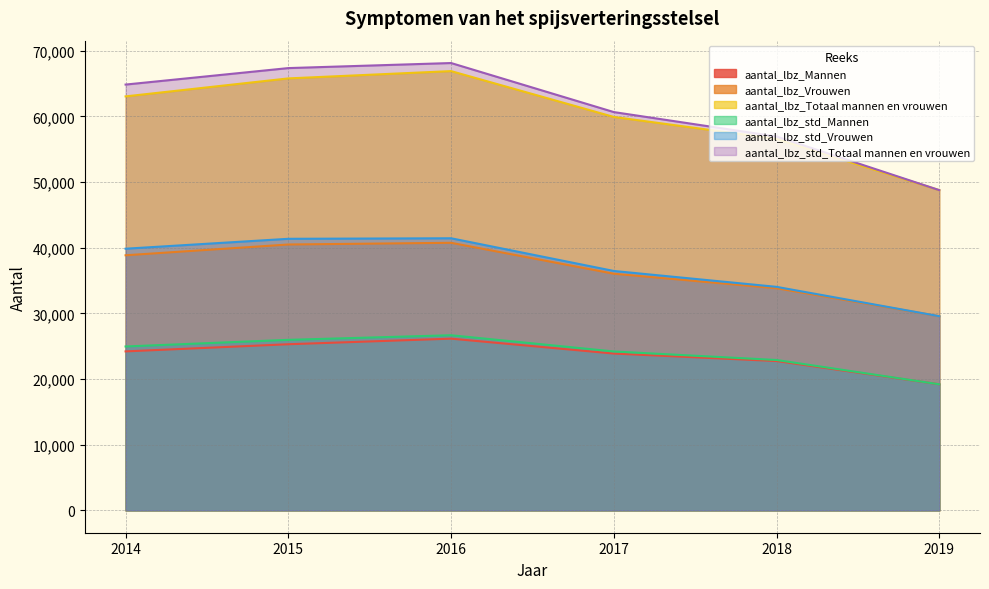

Which series changed the most between 2015 and 2018?

aantal_lbz_std_Totaal mannen en vrouwen